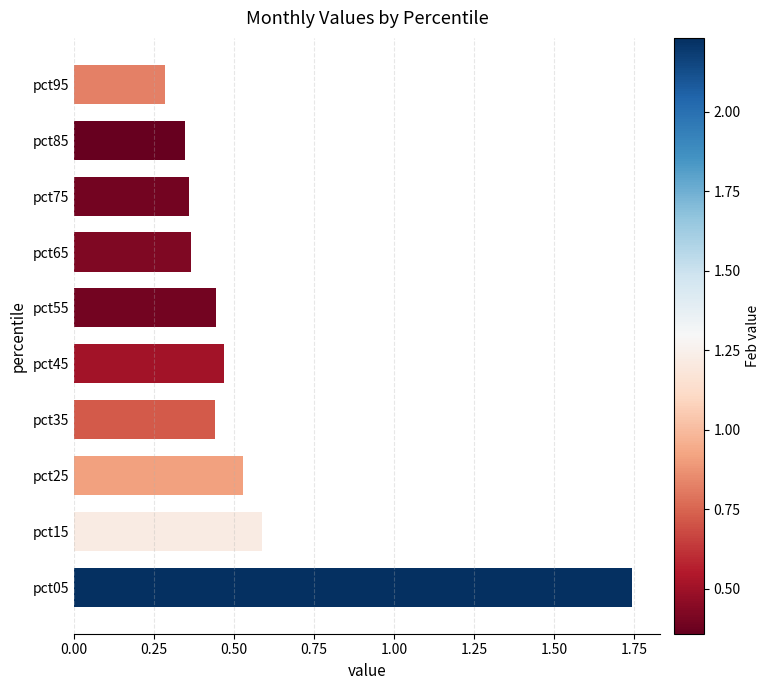

What is the difference between the second highest and second lowest values?

0.2